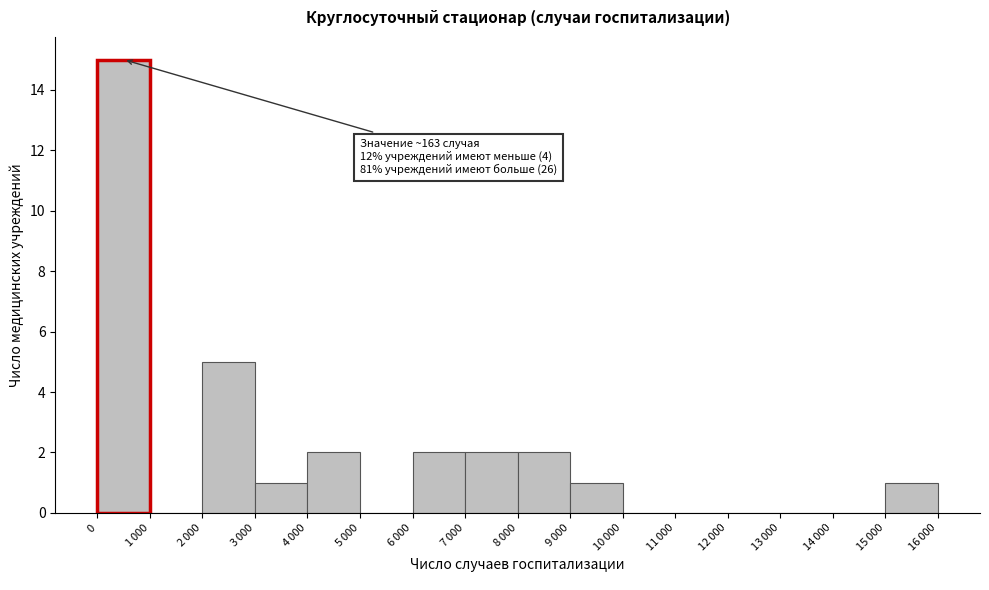

The chart shows a value of 23 at 0. True or false?

False